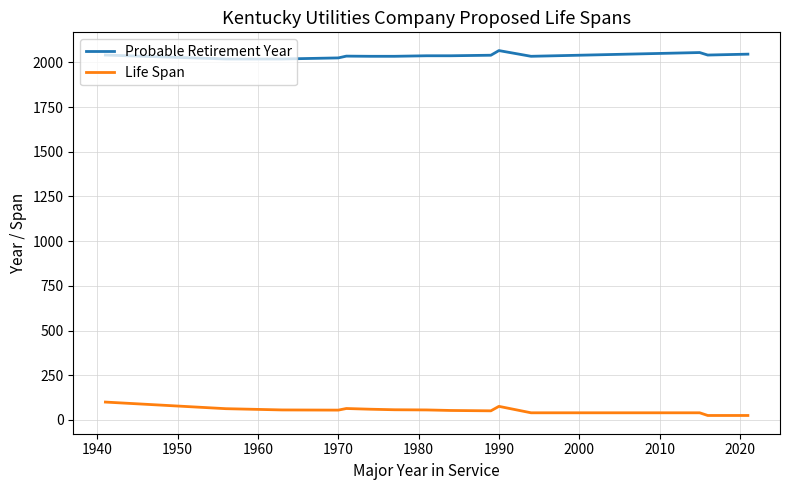

What is the value of the Life Span point at the 31st from the left?

25